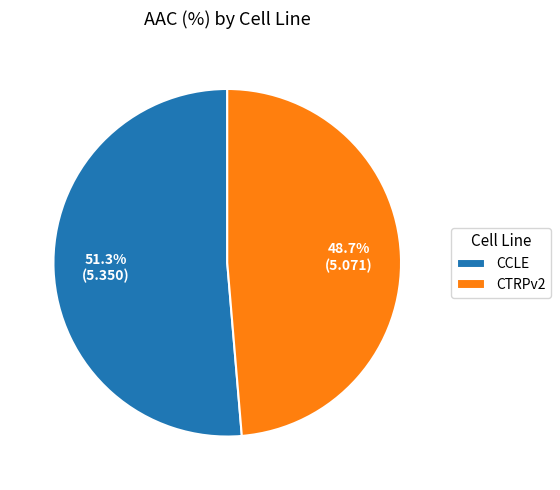

True or false: CTRPv2 accounts for 63% of the total.

False